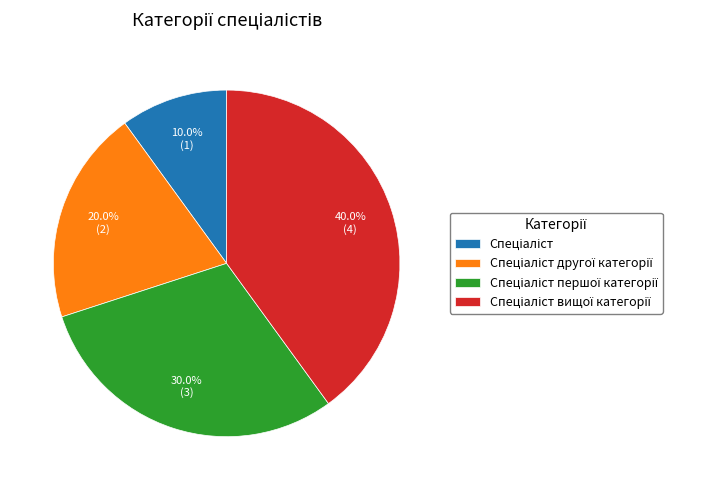

To the nearest percent, what is the average slice percentage?

25%